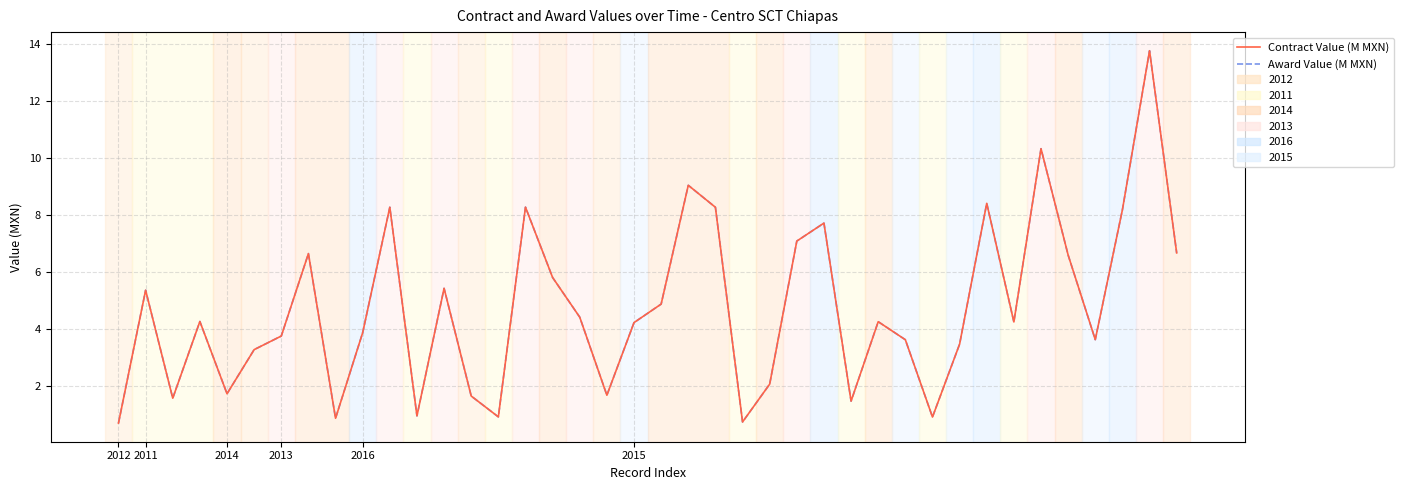

True or false: Award Value (M MXN) has more than 2 interior local peaks.

True